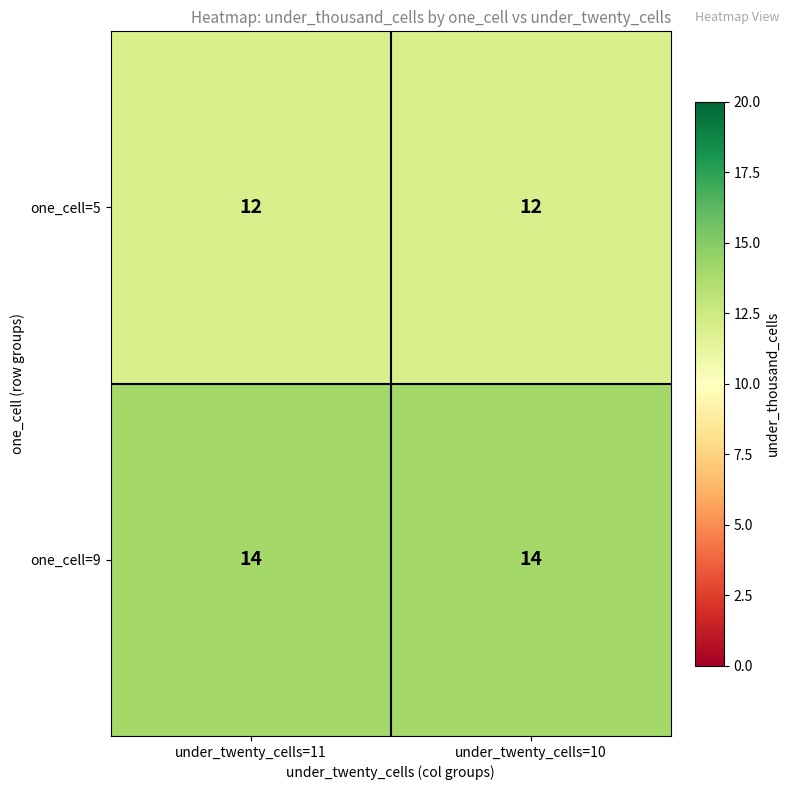

What is the difference between the highest and lowest values at under_twenty_cells=11?

2